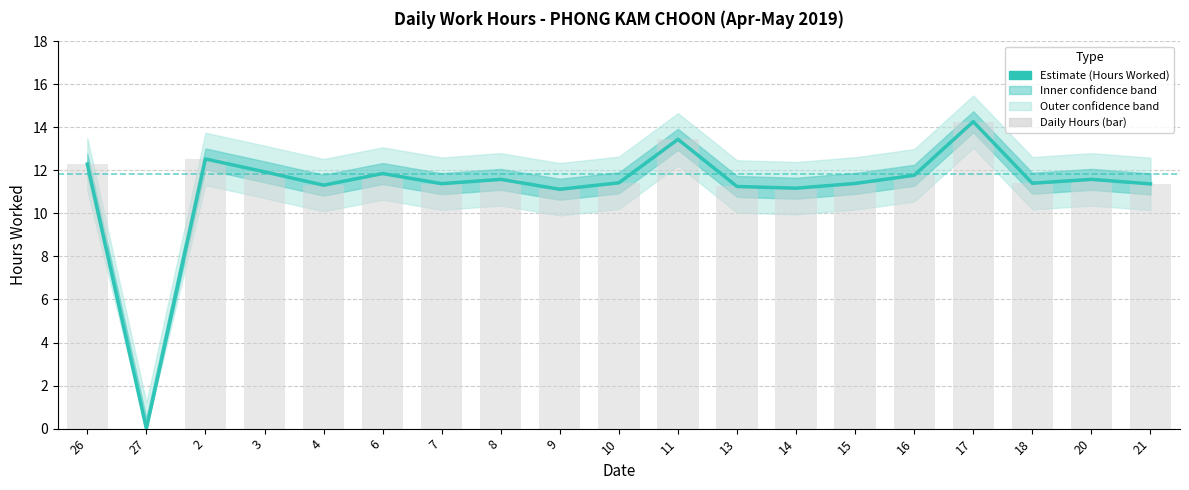

What is the value of the 9th bar from the left?

11.1